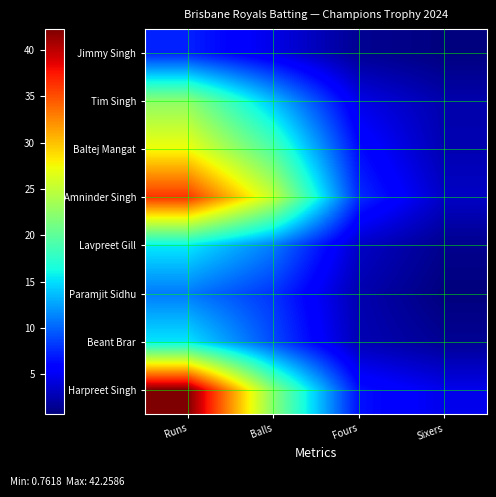

Reading right to left, extract all data points from this chart.

Jimmy Singh: Sixers=0.8	Fours=1.5	Balls=4.6	Runs=7.3
Tim Singh: Sixers=2.4	Fours=4.6	Balls=13.8	Runs=22.4
Baltej Mangat: Sixers=2.6	Fours=6.4	Balls=19.3	Runs=27.4
Amninder Singh: Sixers=3.4	Fours=7.8	Balls=25.3	Runs=36.2
Lavpreet Gill: Sixers=1.3	Fours=3.4	Balls=11.1	Runs=15.5
Paramjit Sidhu: Sixers=0.8	Fours=2.6	Balls=8.1	Runs=11.0
Beant Brar: Sixers=1.6	Fours=2.8	Balls=9.0	Runs=15.3
Harpreet Singh: Sixers=4.7	Fours=6.6	Balls=22.2	Runs=42.3